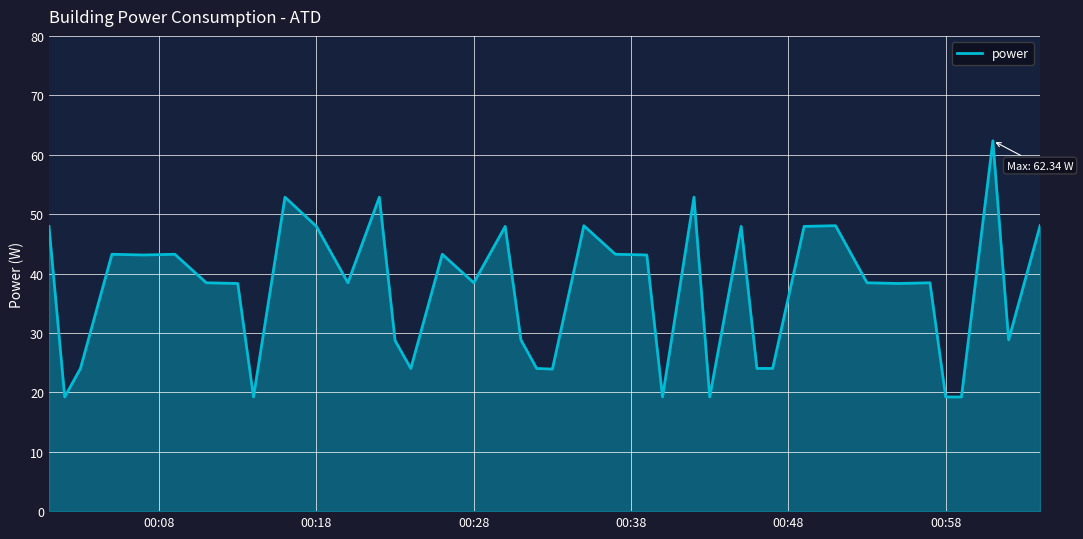

What is the difference between the maximum and minimum values?

43.1